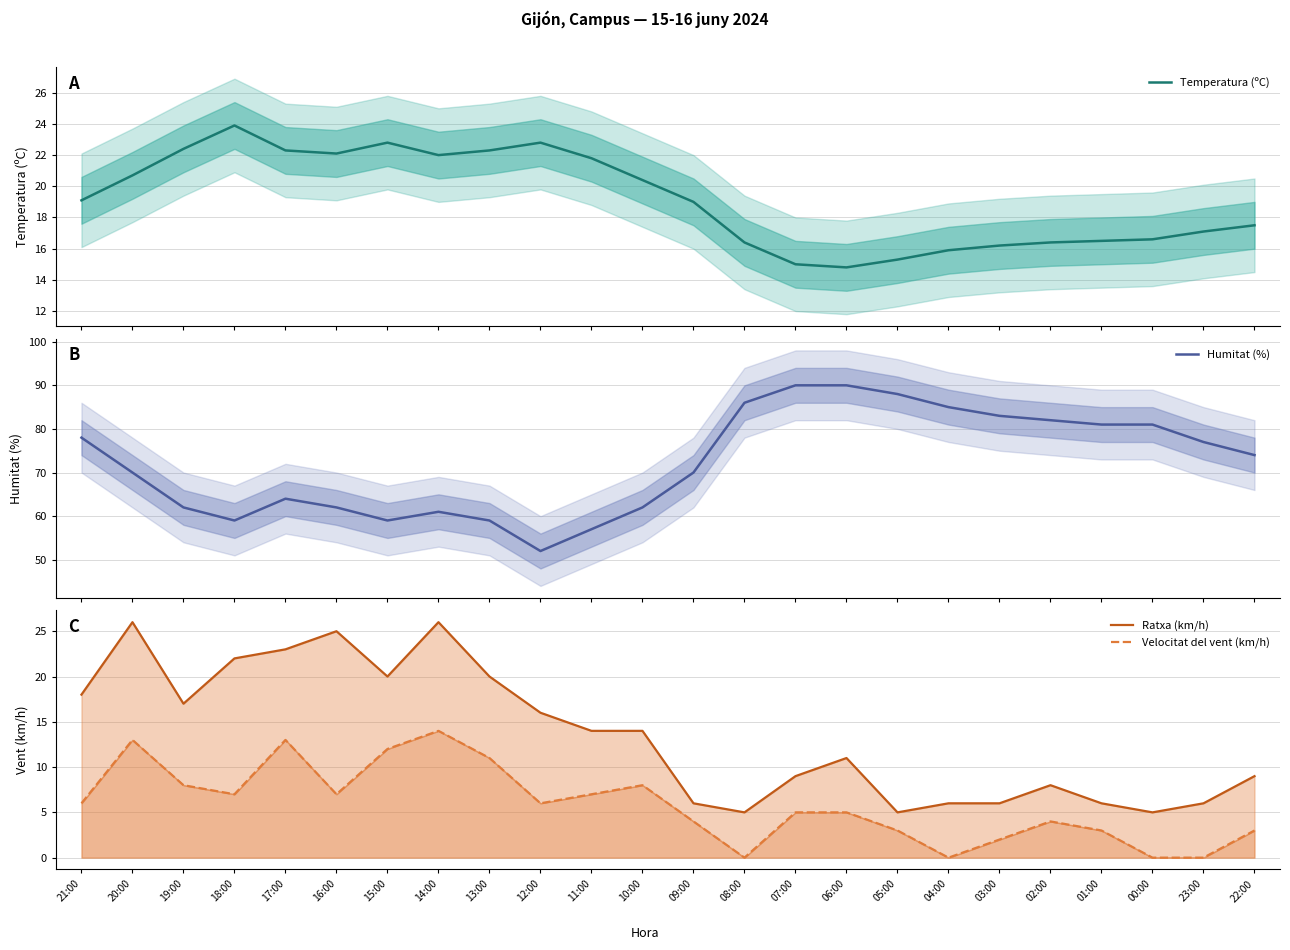

Where does the Humitat (%) series first go above 74?

21:00